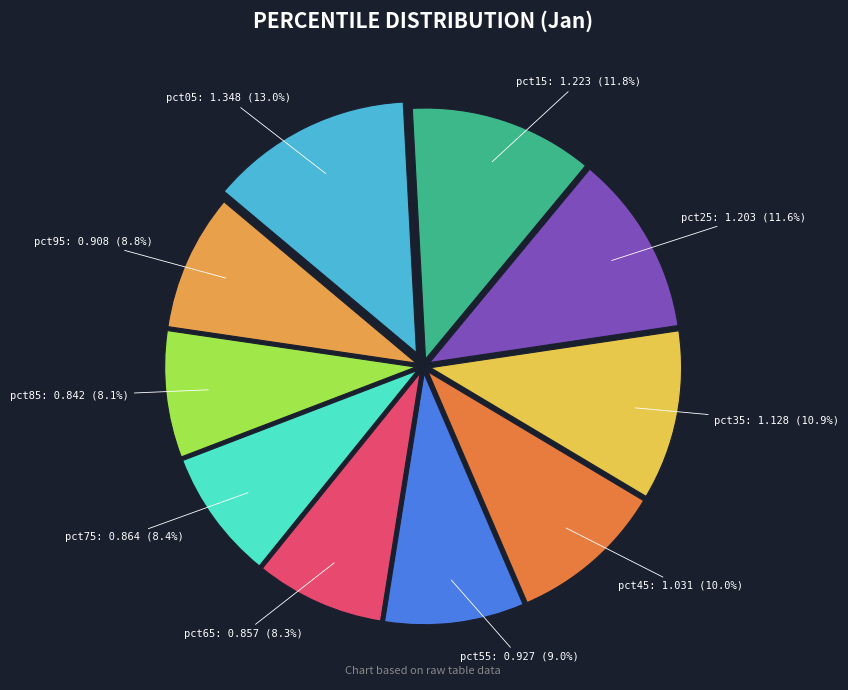

What is the largest slice in the pie chart?

pct05